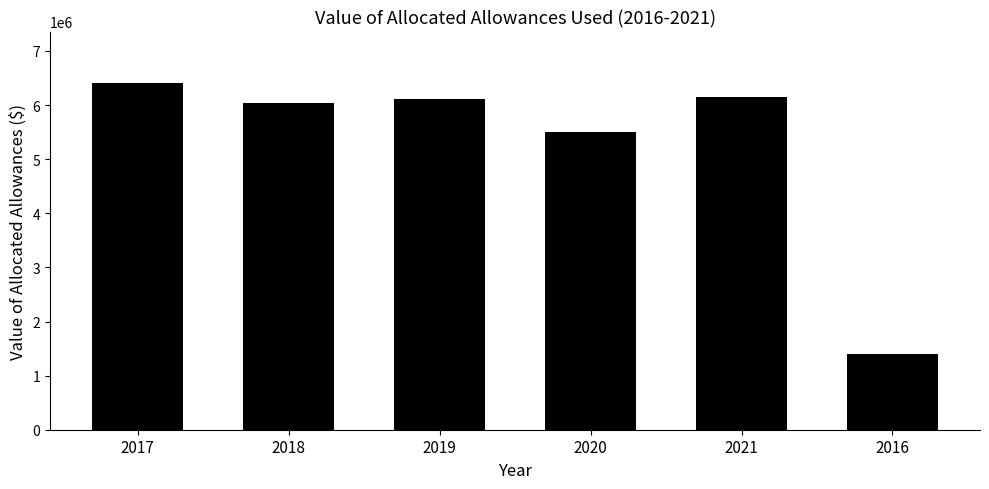

What is the smallest value displayed?

1405442.9